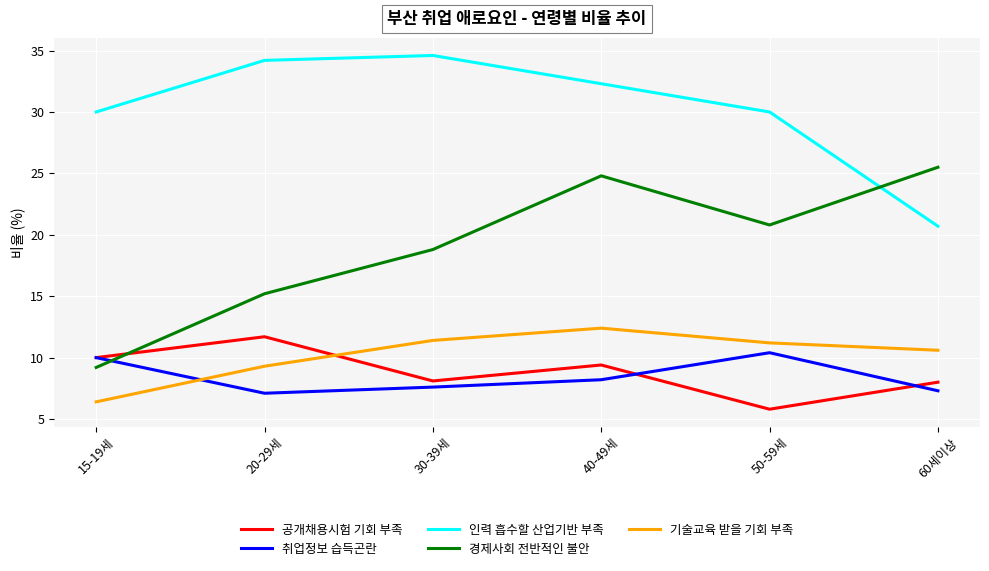

True or false: 공개채용시험 기회 부족 has more than 1 interior local peaks.

True